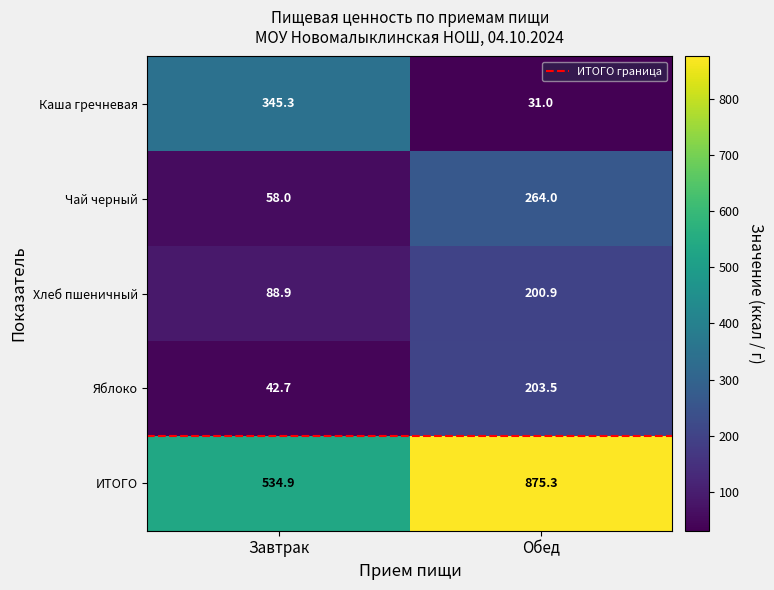

Between Завтрак and Обед, which series saw the biggest shift?

ИТОГО